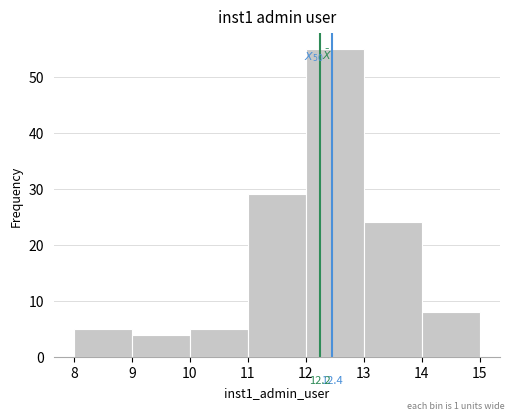

Over which range of the x-axis is the bar tallest?

12 to 13